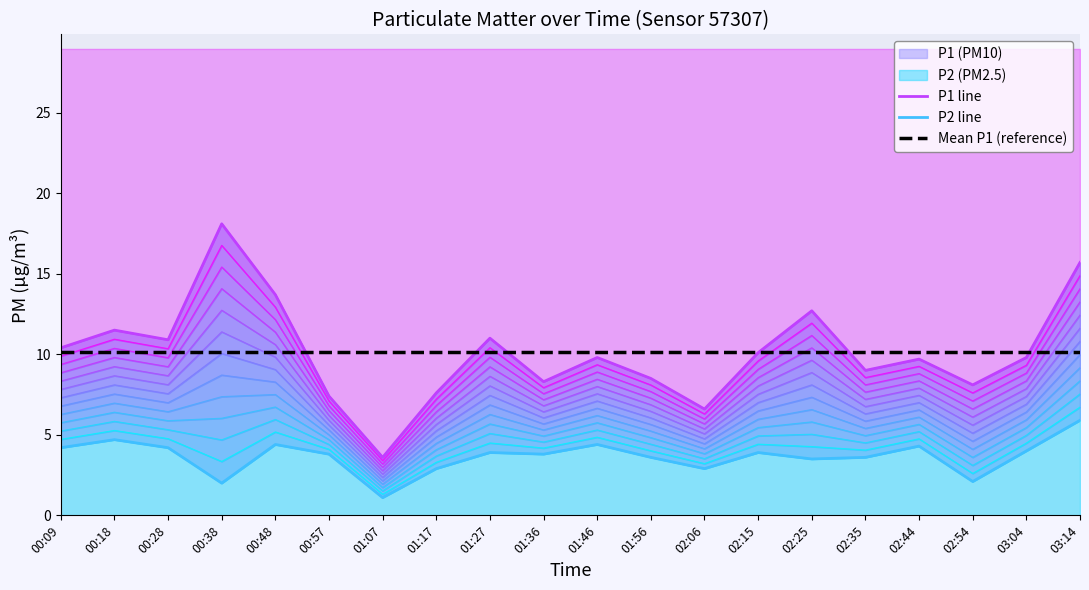

Rank the categories by P1 line value from highest to lowest.

00:38, 03:14, 00:48, 02:25, 00:18, 01:27, 00:28, 00:09, 02:15, 01:46, 03:04, 02:44, 02:35, 01:56, 01:36, 02:54, 01:17, 00:57, 02:06, 01:07